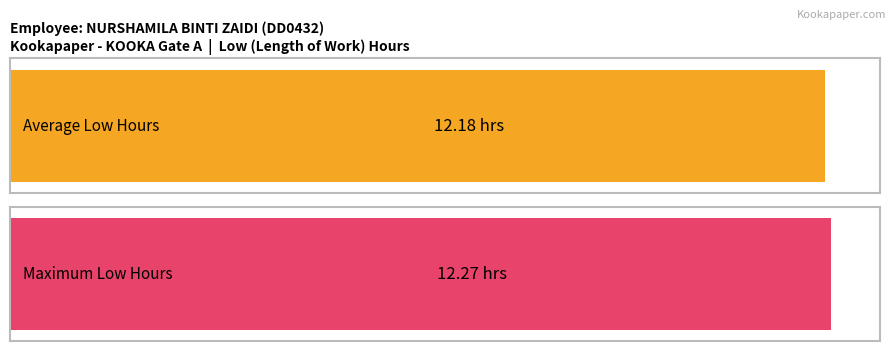

Are the bars grouped side by side (vs. stacked)?

No